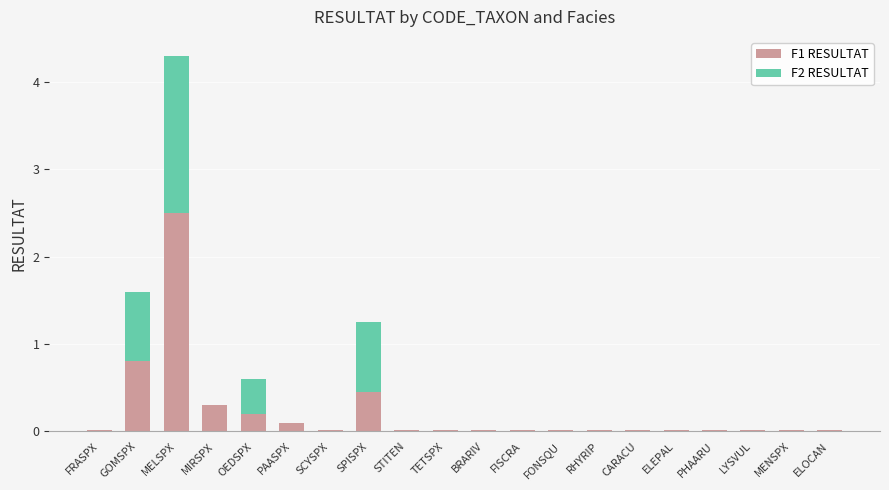

Is it true that F1 RESULTAT equals 0.0 at ELEPAL?

True